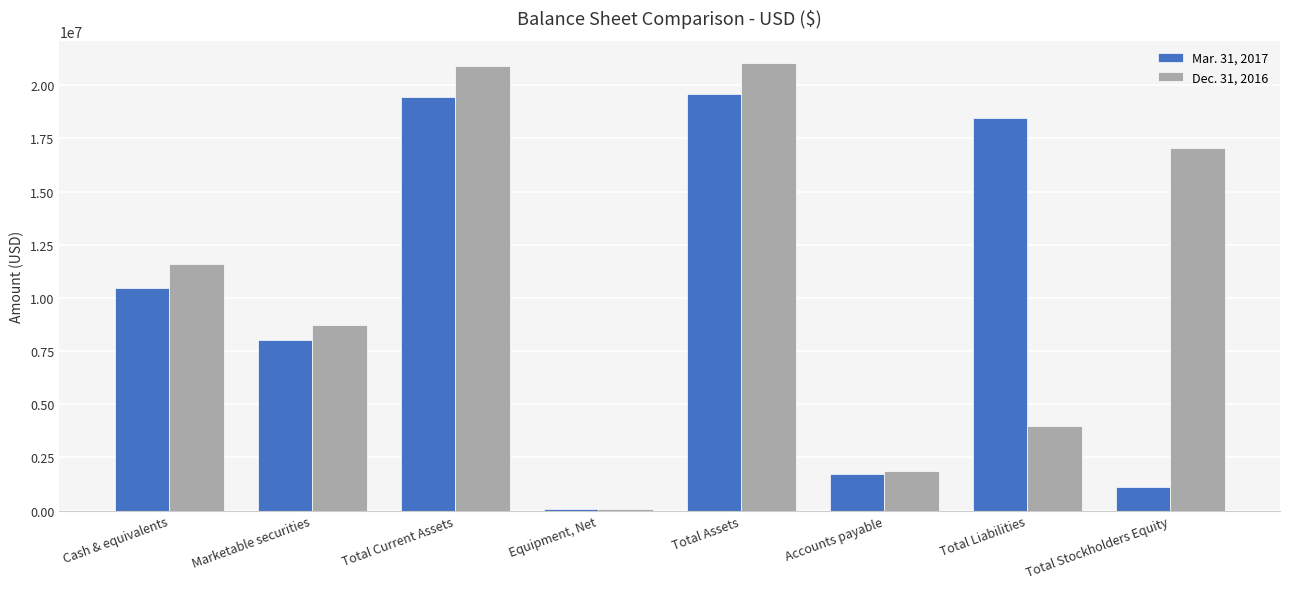

What is the total value across all series at Marketable securities?

16753937